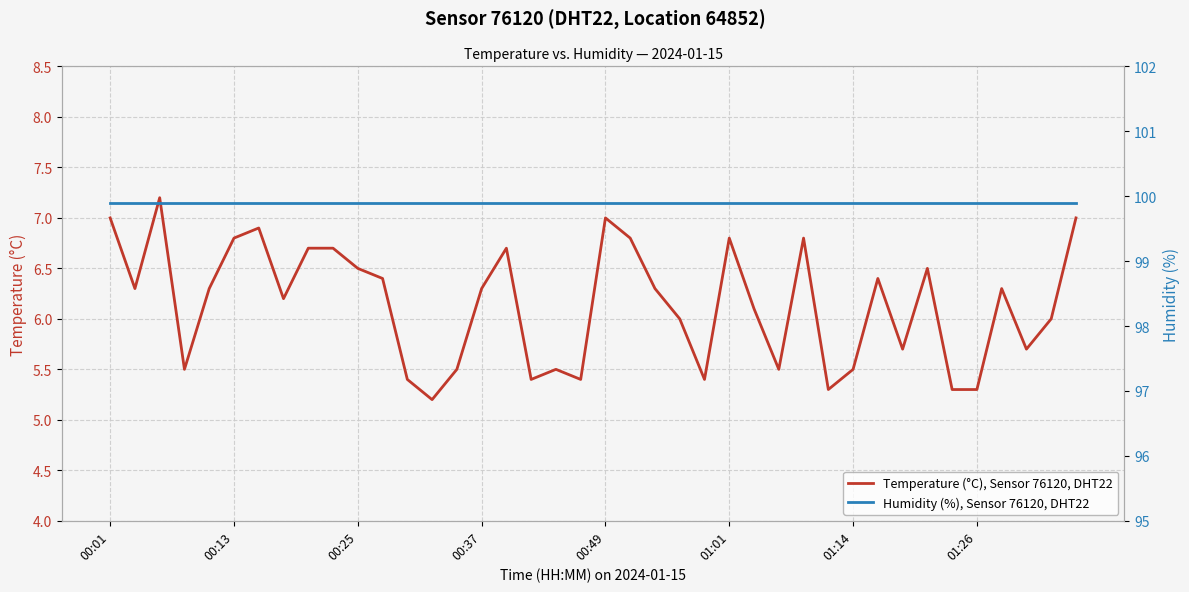

Is it true that Humidity (%), Sensor 76120, DHT22 equals 165.8 at 23?

False